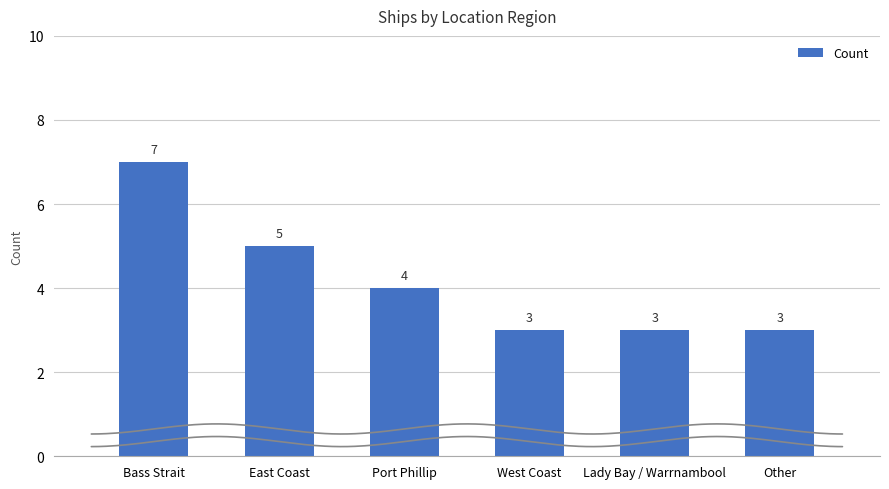

Rank the categories by value from highest to lowest.

Bass Strait, East Coast, Port Phillip, West Coast, Lady Bay / Warrnambool, Other